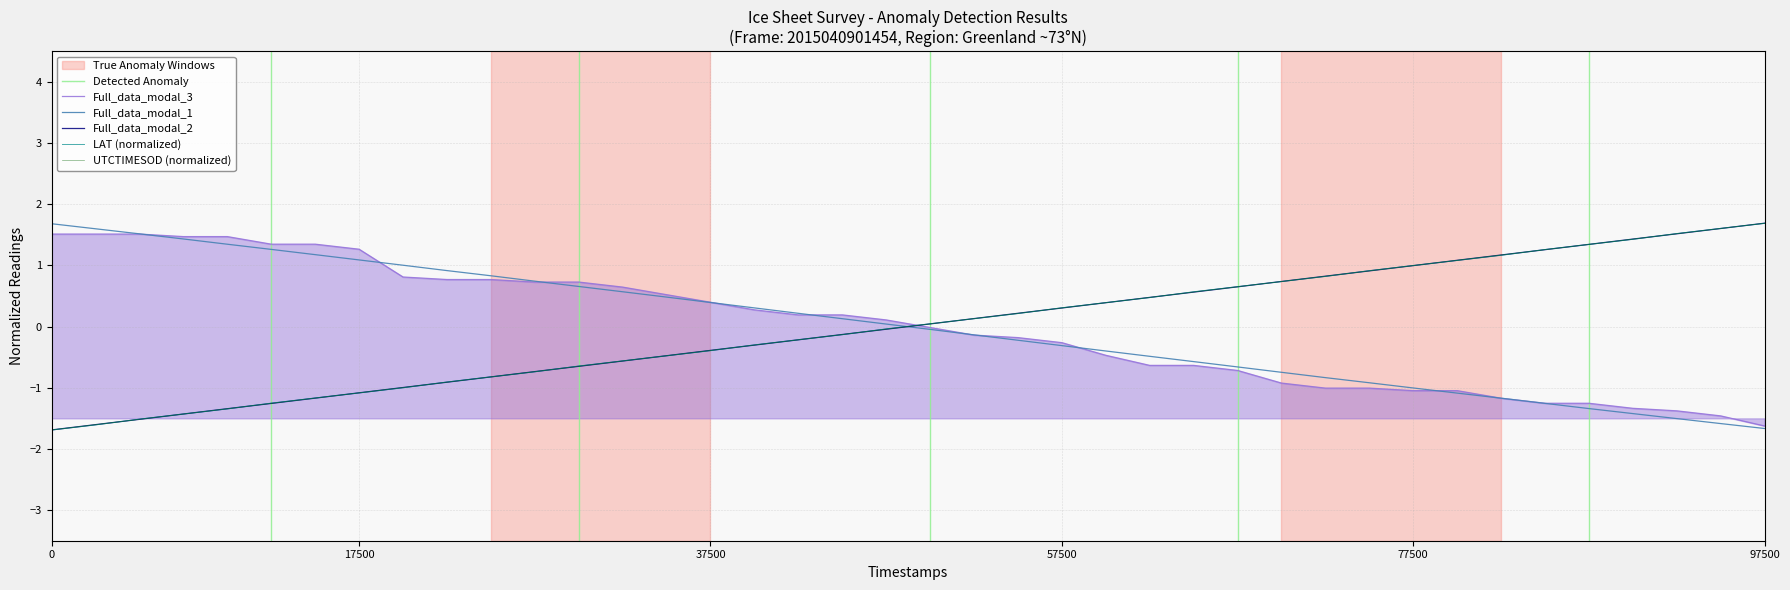

The value of ELEVATION at 0 is 1.7. True or false?

True